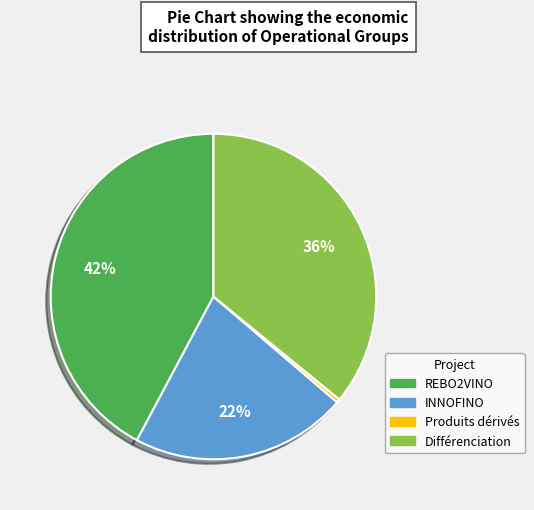

The Différenciation slice represents 36% of the pie. True or false?

True